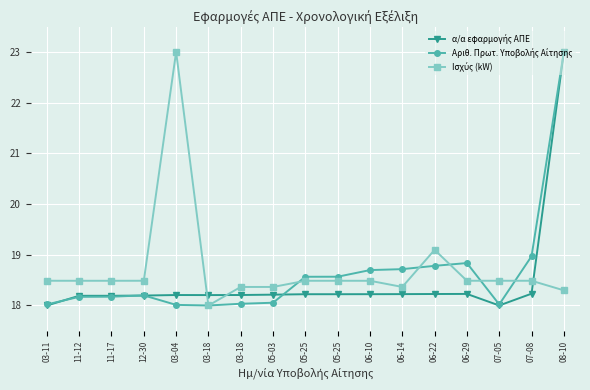

Which has a higher value, 07-08 or 07-05?

07-08